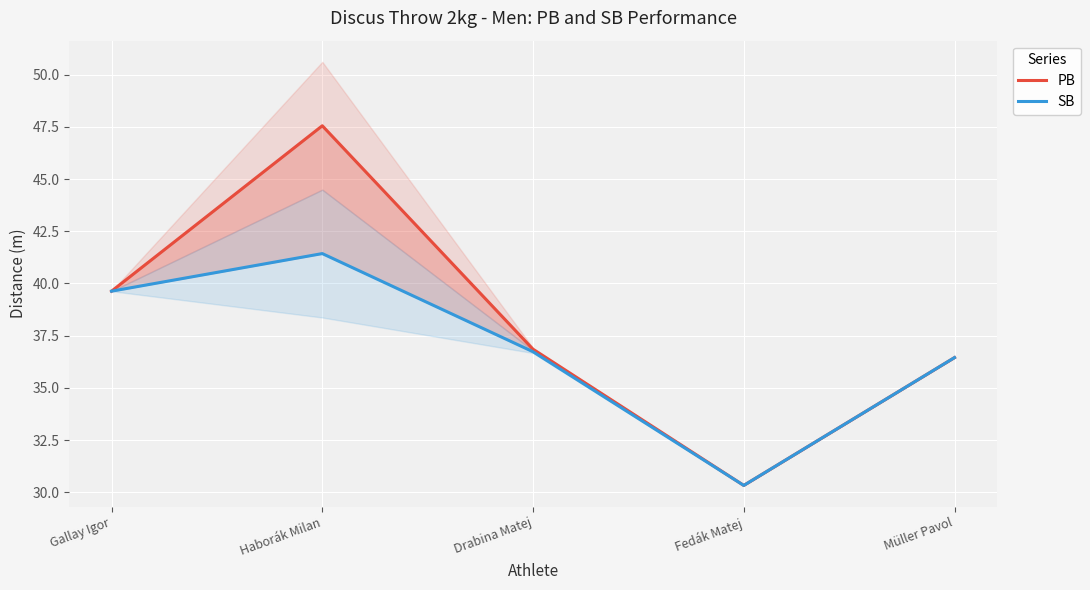

The SB series shows 17.9 at Fedák Matej. True or false?

False